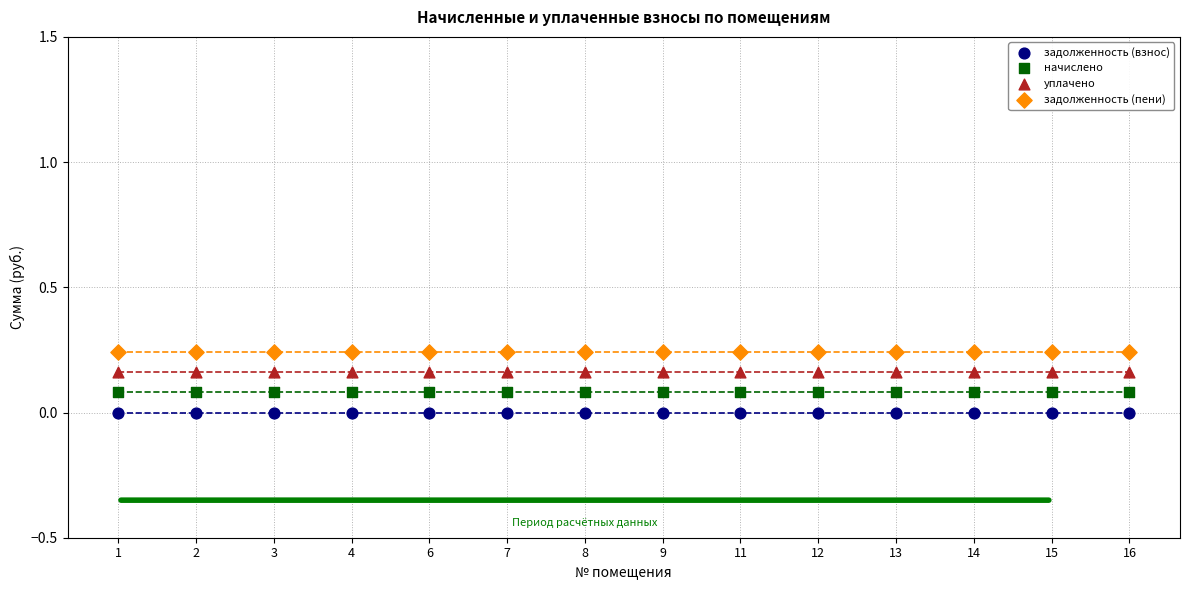

Which series reaches the maximum Y coordinate?

задолженность (пени)